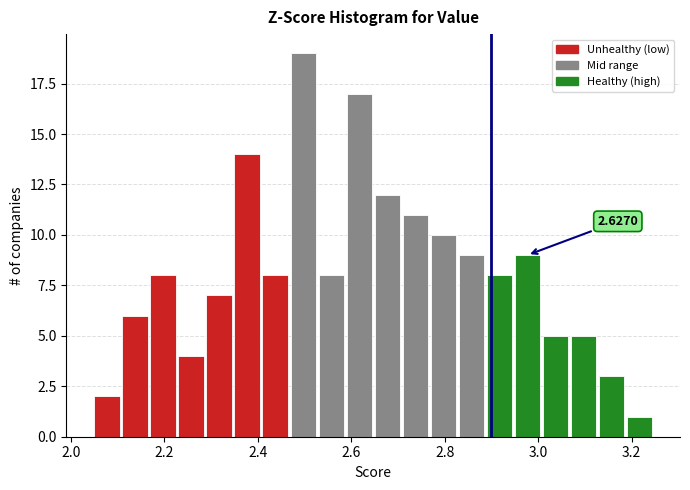

Around what value on the x-axis is the tallest bar? Give the approximate position of its centre, as read against the axis.

2.50